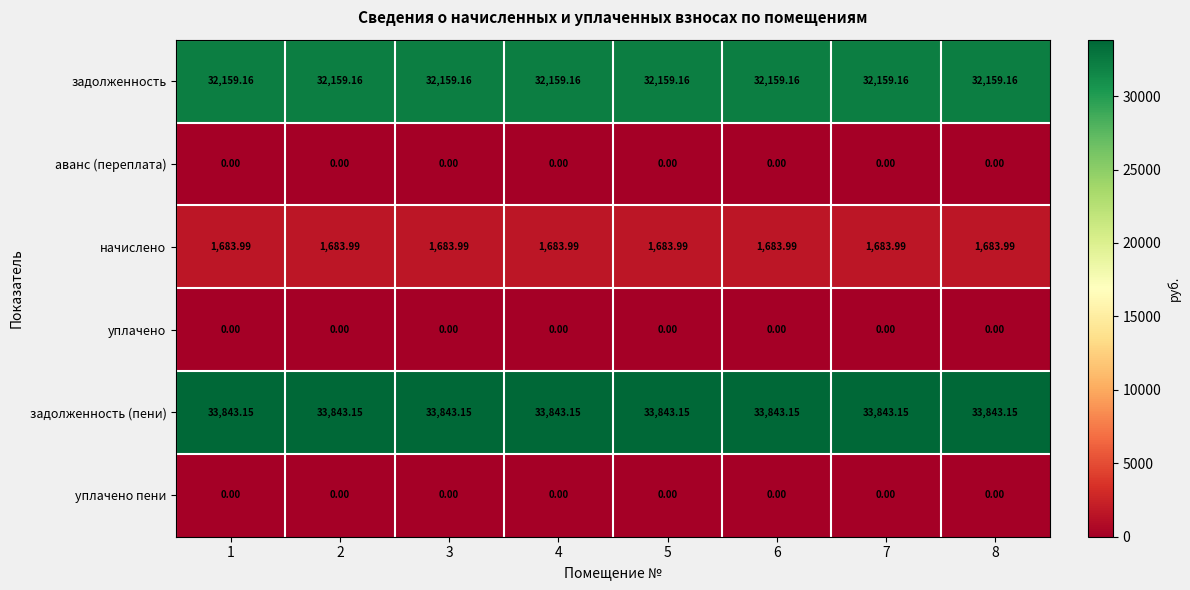

Which series has the largest total across all categories?

задолженность (пени)